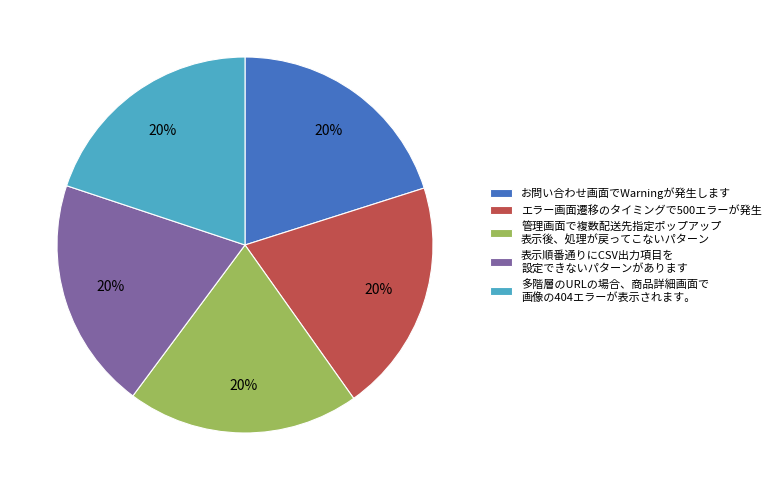

True or false: 表示順番通りにCSV出力項目を 設定できないパターンがあります accounts for 20% of the total.

True